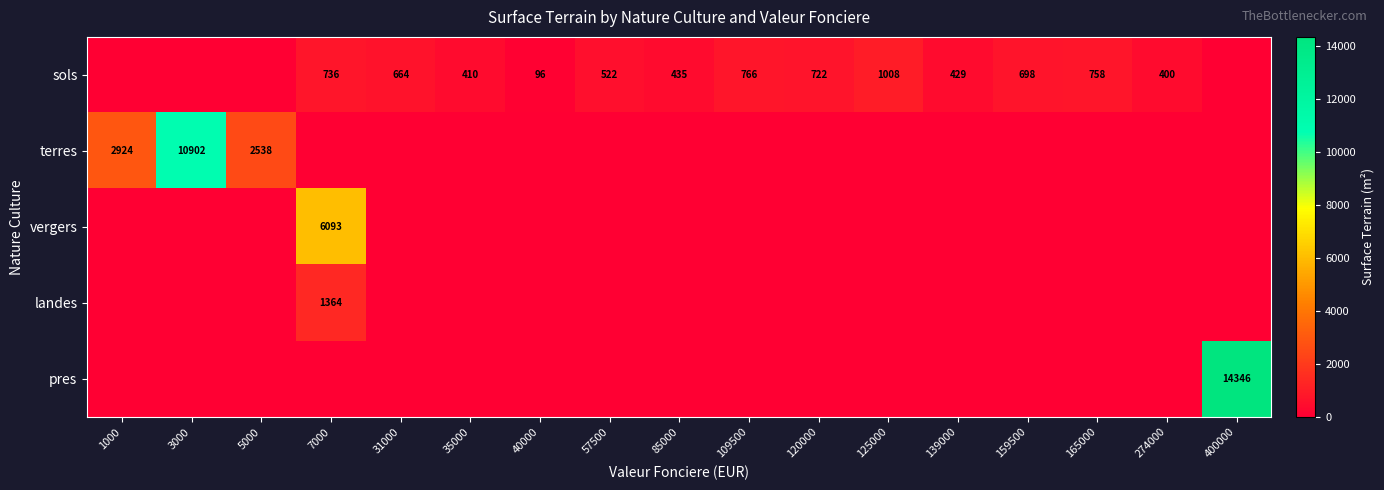

Is it true that sols equals 758 at 165000?

True